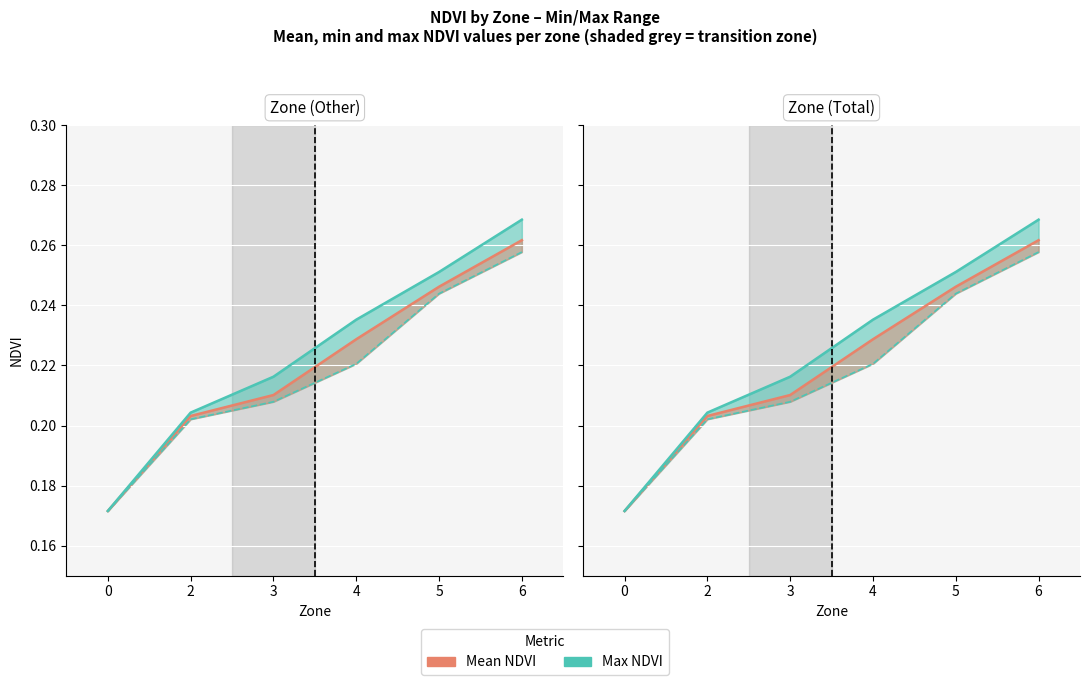

True or false: Mean NDVI and Max NDVI cross at least once.

False